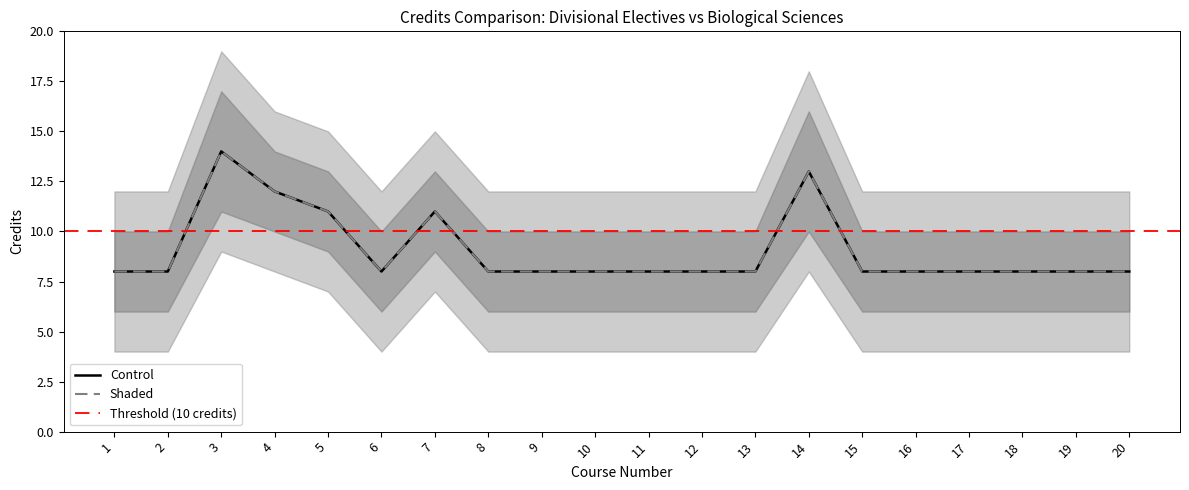

Where is the first local minimum for Shaded?

6